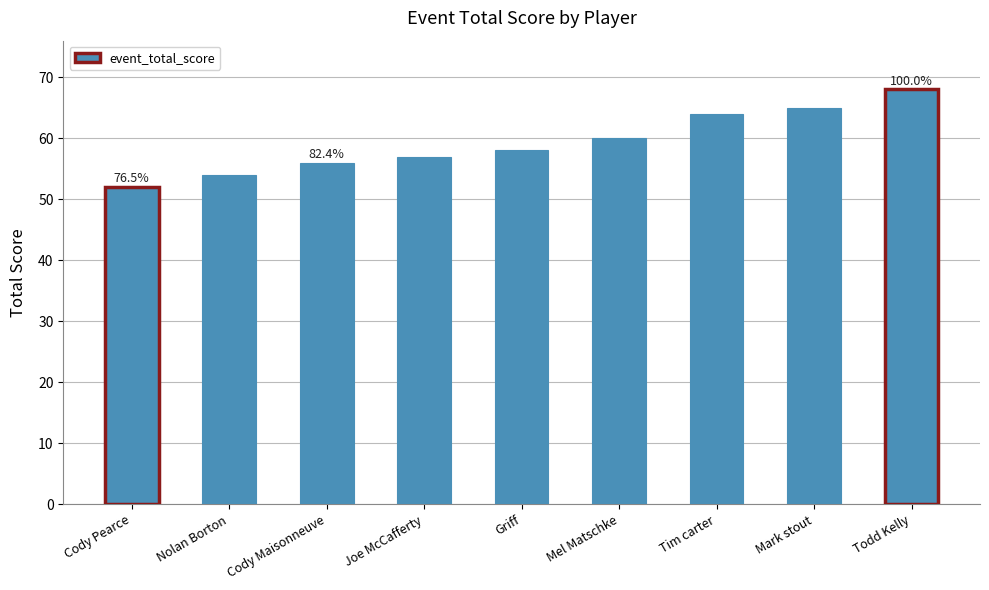

Read the value at Joe McCafferty, to the nearest 5.

55